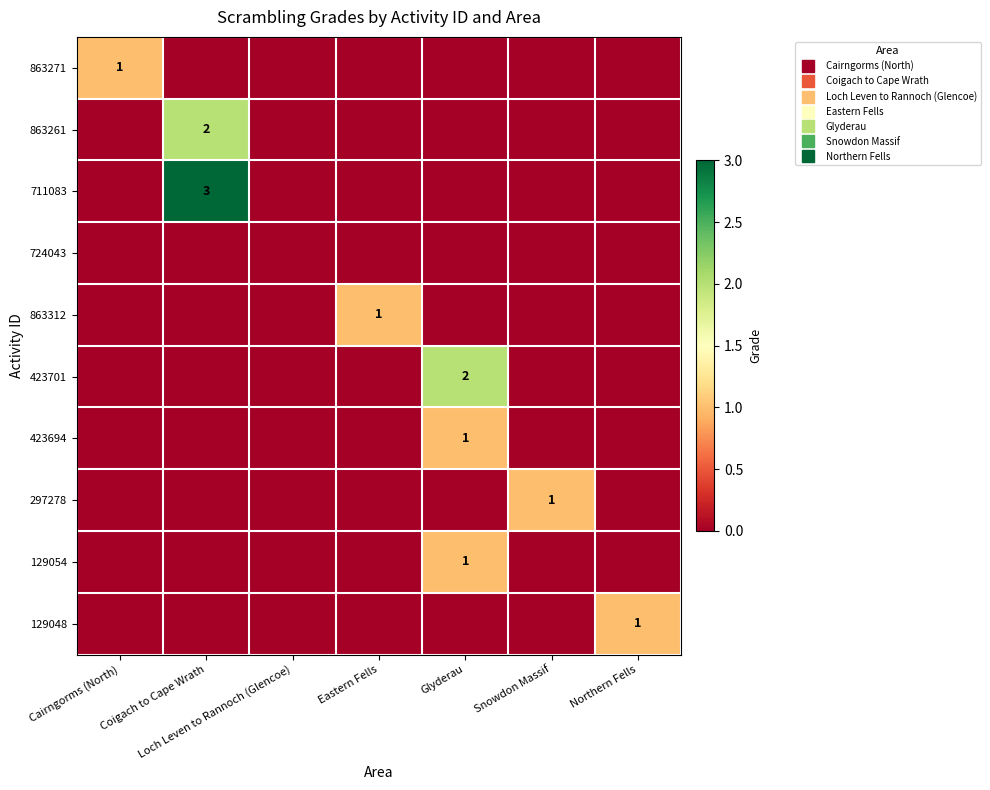

At which category is the sum across all series the highest?

Coigach to Cape Wrath